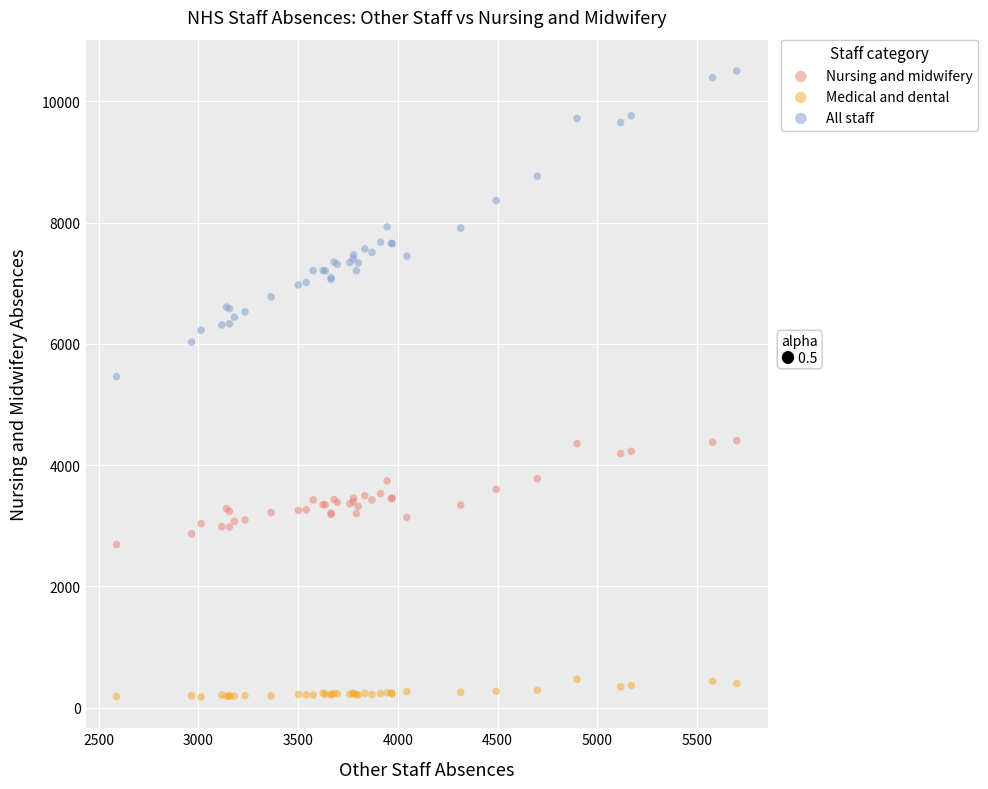

Which series has the largest Y range (max minus min)?

All staff